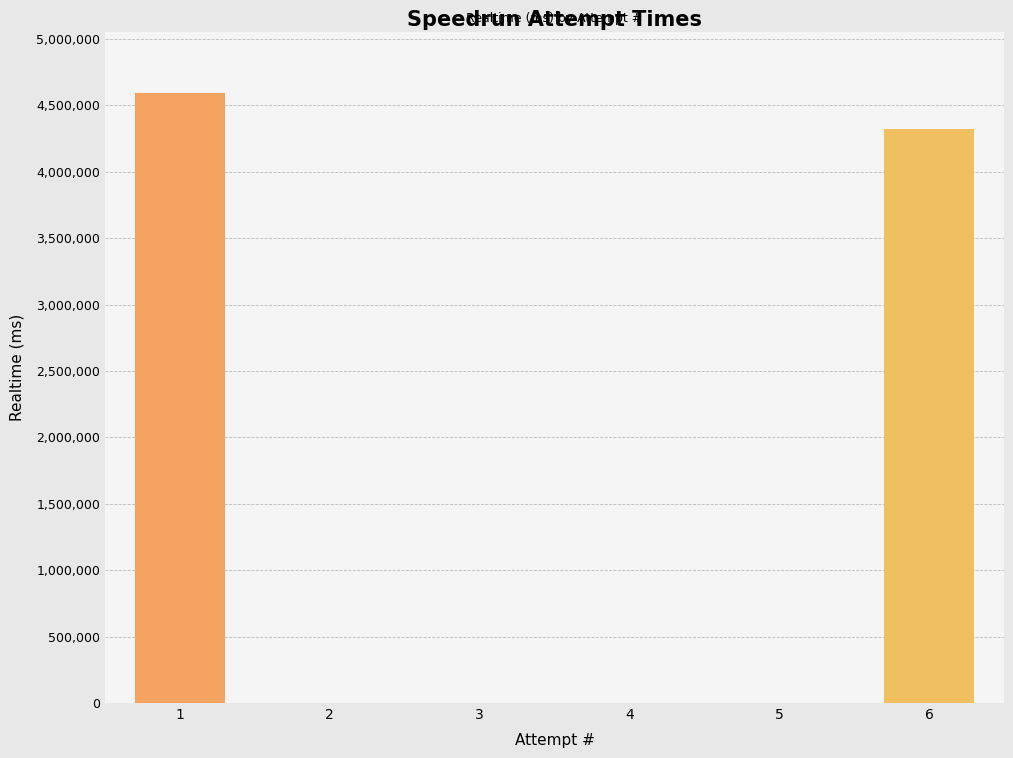

Between 2 and 1, which is larger?

1